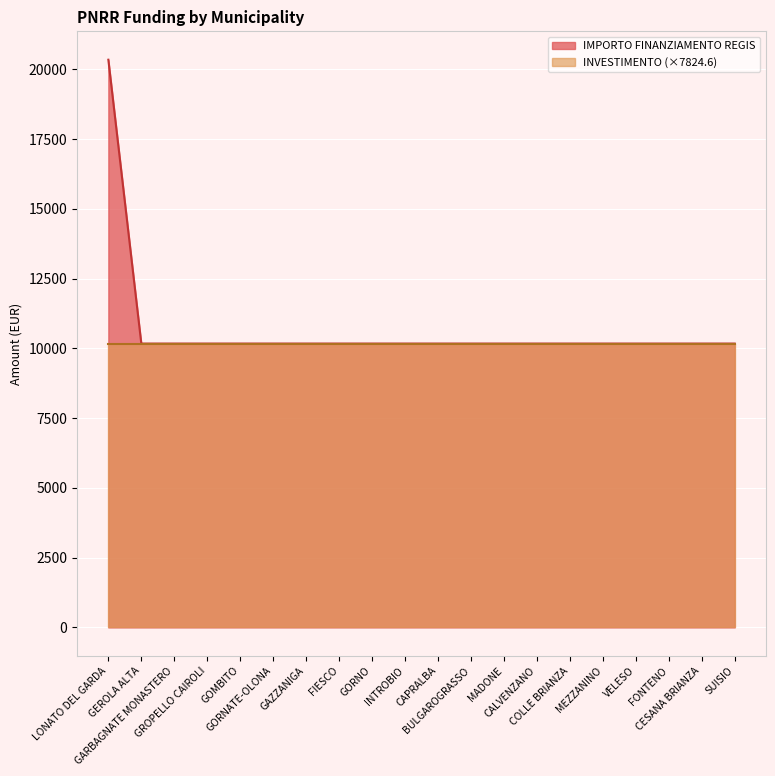

Rank the categories by value from highest to lowest.

LONATO DEL GARDA, GEROLA ALTA, GARBAGNATE MONASTERO, GROPELLO CAIROLI, GOMBITO, GORNATE-OLONA, GAZZANIGA, FIESCO, GORNO, INTROBIO, CAPRALBA, BULGAROGRASSO, MADONE, CALVENZANO, COLLE BRIANZA, MEZZANINO, VELESO, FONTENO, CESANA BRIANZA, SUISIO